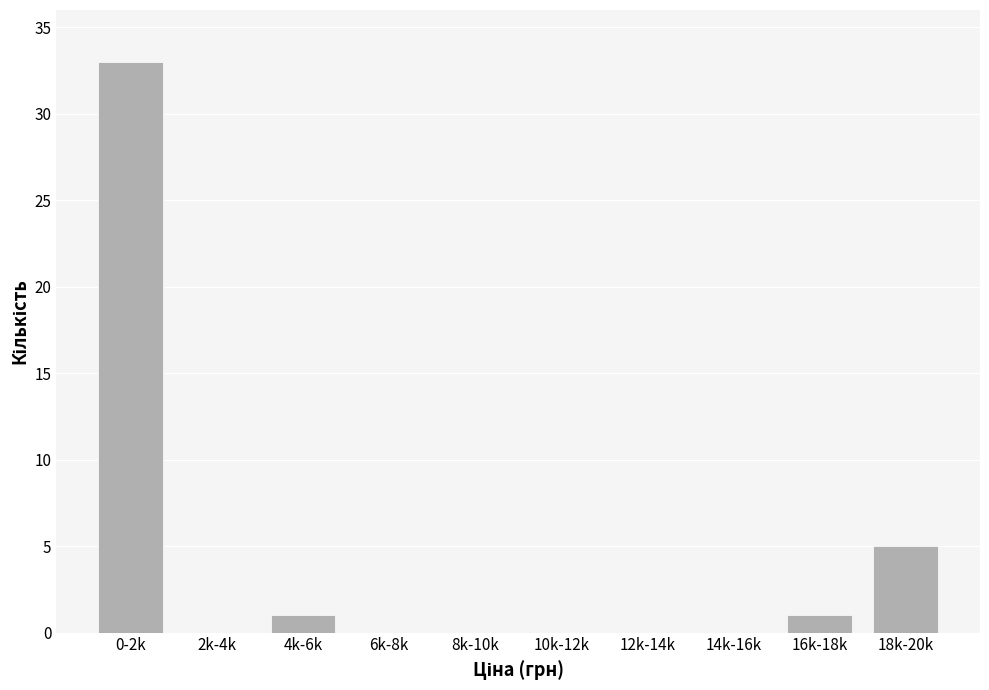

Reading right to left, transcribe all the data shown in this chart.

18k-20k=5	16k-18k=1	14k-16k=0	12k-14k=0	10k-12k=0	8k-10k=0	6k-8k=0	4k-6k=1	2k-4k=0	0-2k=33